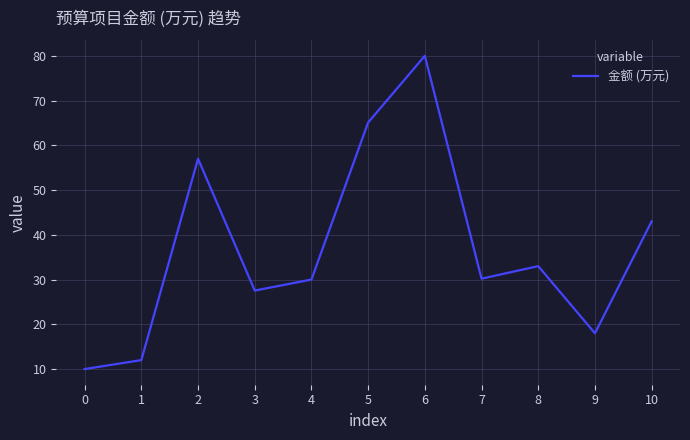

What is the smallest value displayed?

10.0